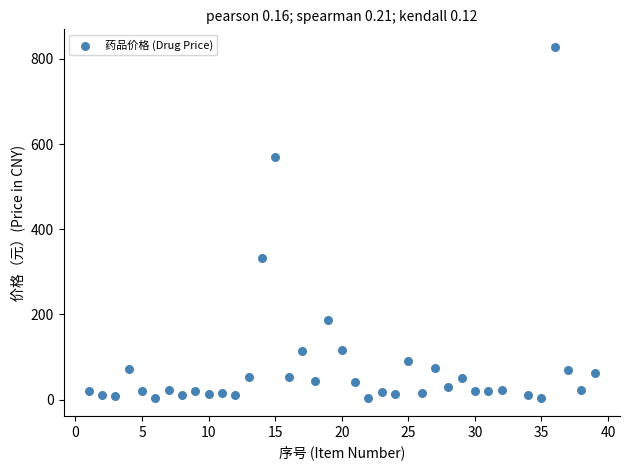

What Y value in the scatter plot is closest to 415?

332.0